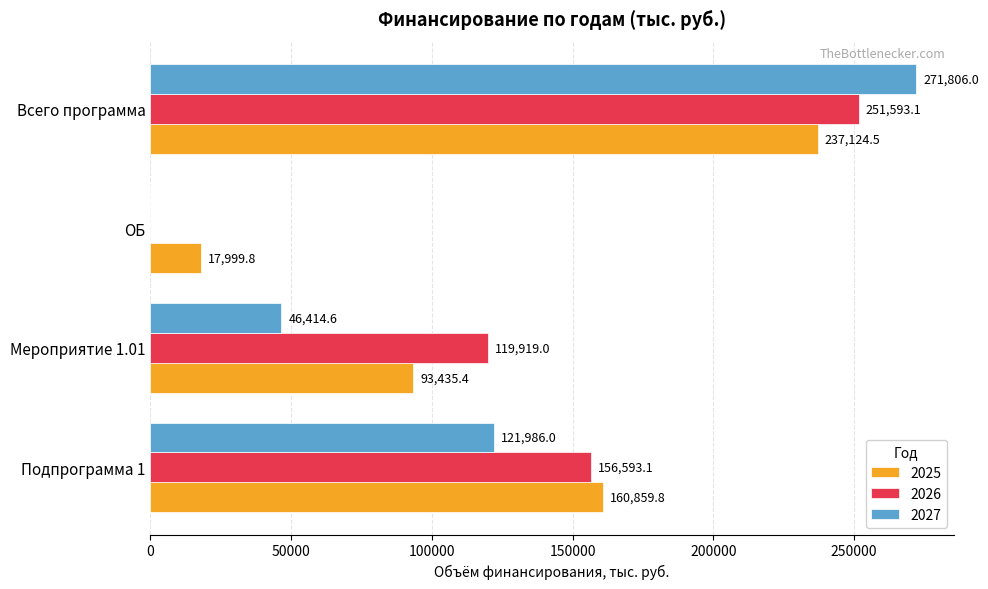

What is the sum of all 2027 values?

440206.6